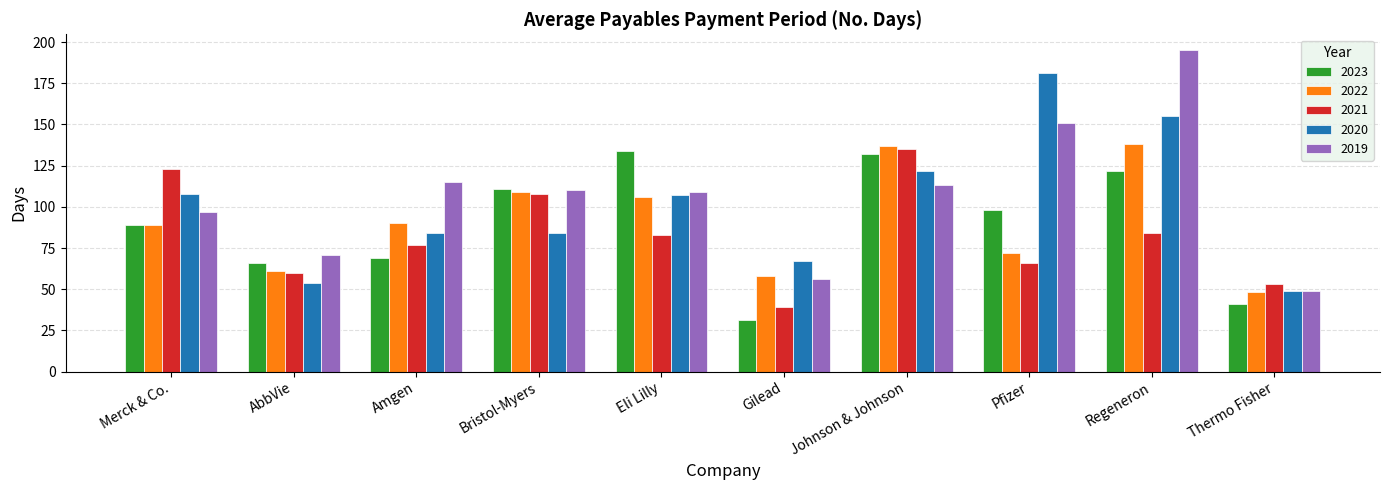

What is the label of the 1st bar from the right?

Thermo Fisher